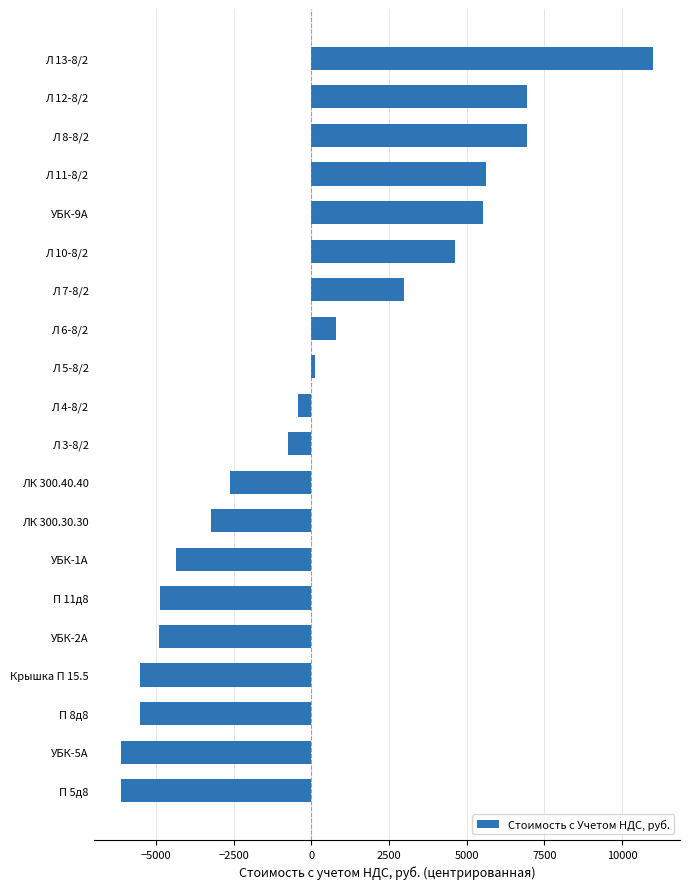

Count the number of data series in this chart.

1